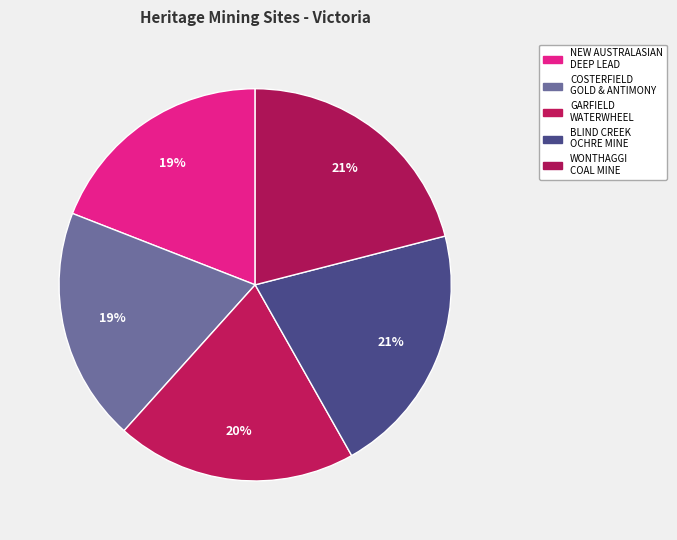

Rank the categories by value from highest to lowest.

WONTHAGGI STATE COAL MINE NORTHERN PRECINCT, BLIND CREEK OCHRE MINE & PROCESSING SITE, GARFIELD WATERWHEEL QUARTZ GOLD MINING SITE, COSTERFIELD GOLD AND ANTIMONY MINING PRECINCT, NEW AUSTRALASIAN NO. 2 DEEP LEAD GOLD MINE